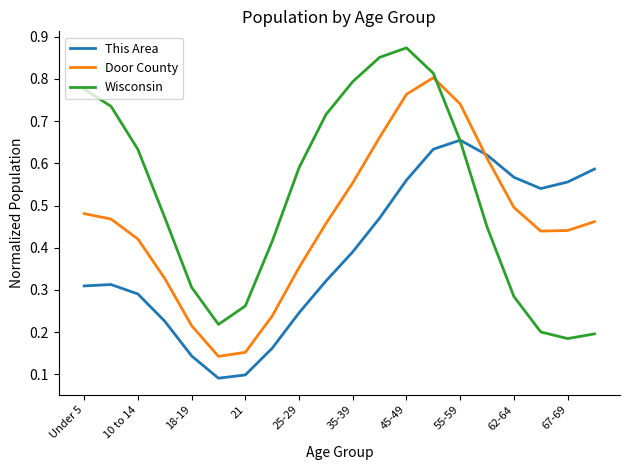

Rank the series by their average value, from highest to lowest.

Wisconsin, Door County, This Area